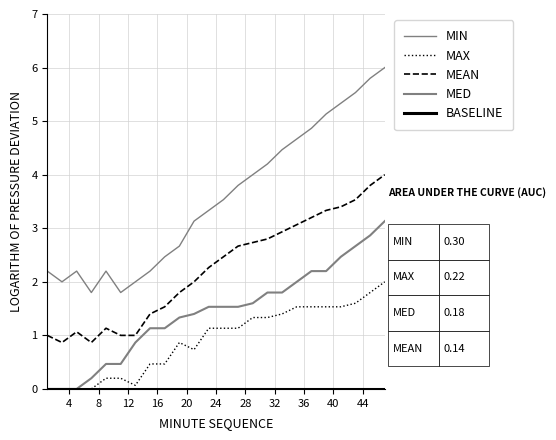

Does the chart have visible grid lines?

Yes